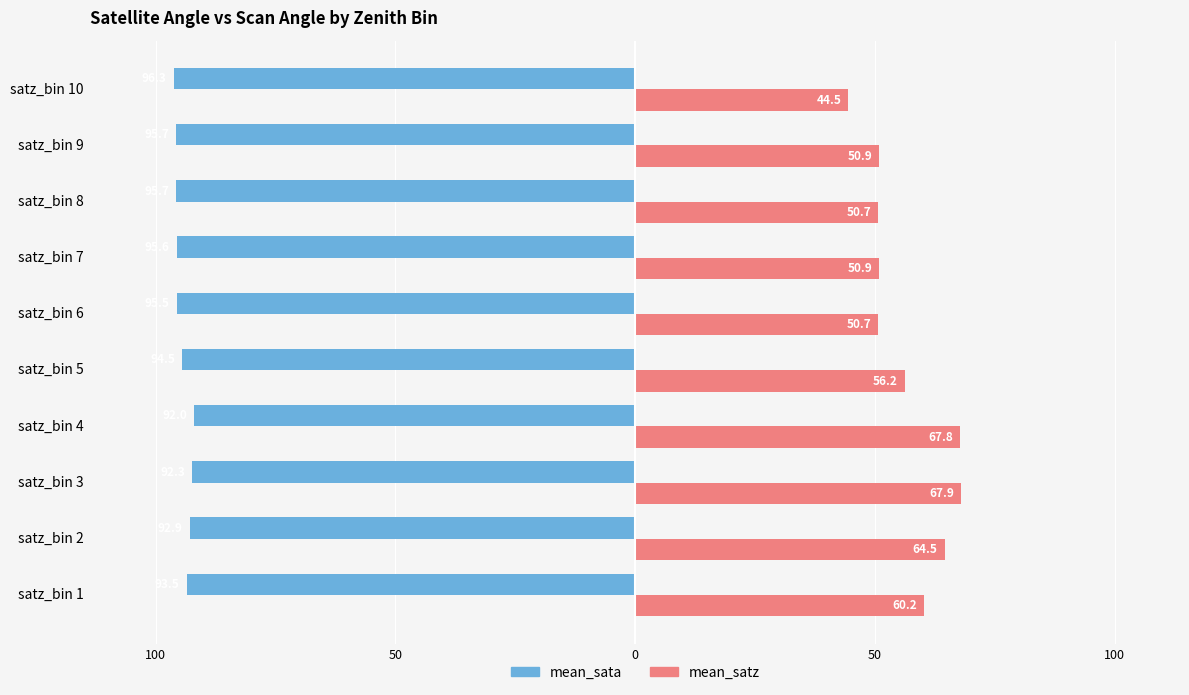

What is the difference between the maximum and second lowest values in the mean_sata series?

3.7